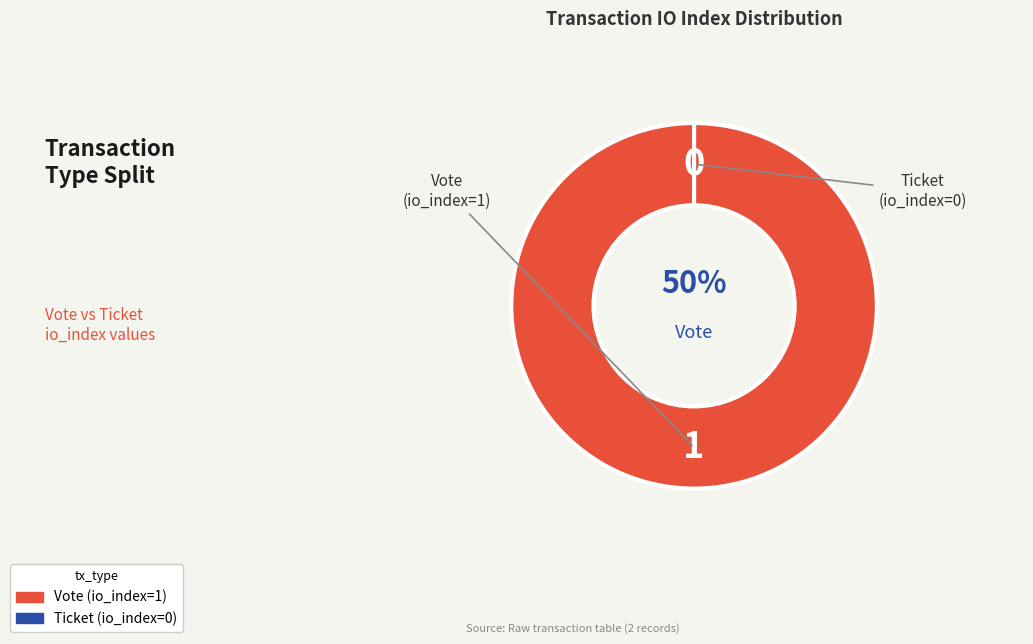

To the nearest percent, what is the combined percentage of Ticket (io_index=0) and Vote (io_index=1)?

100%